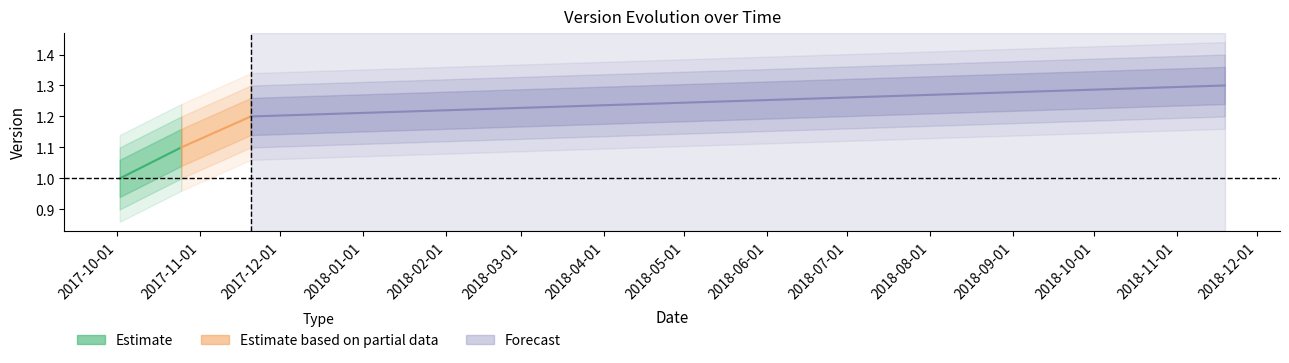

Which series has the widest spread of values?

Estimate